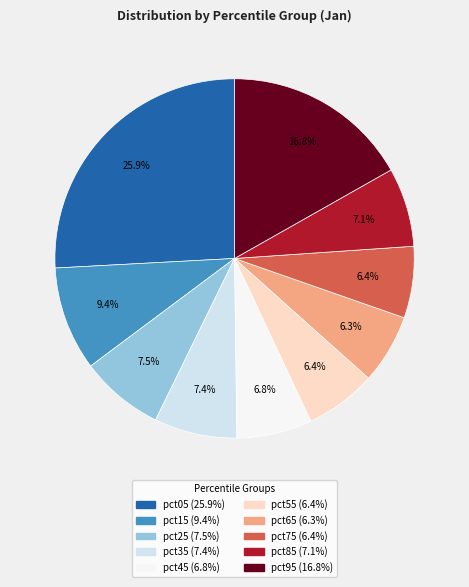

Which category has the biggest portion of the pie?

pct05